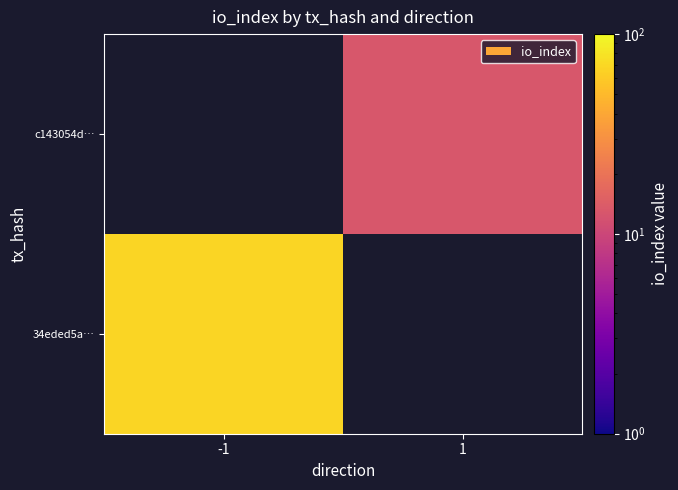

The value of 34eded5a… at -1 is 98.8. True or false?

False